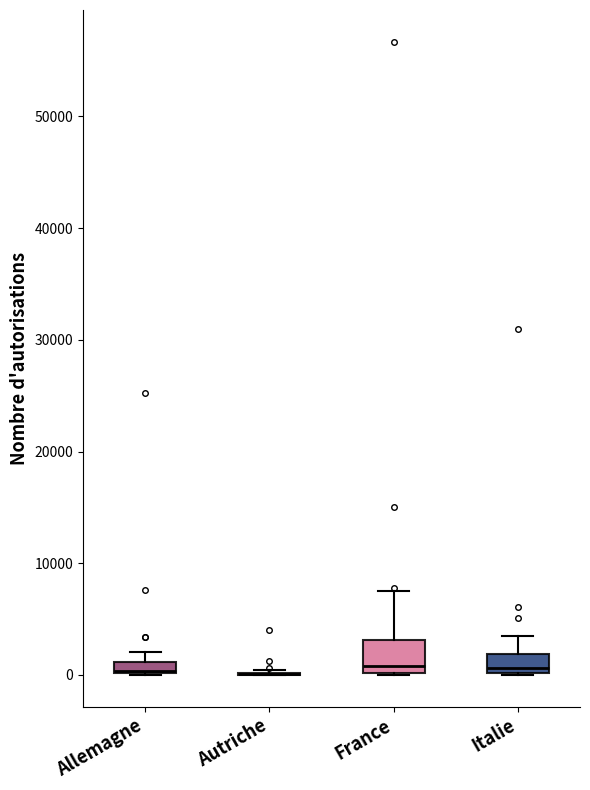

Which box is the tallest, from its lower edge to its upper edge?

France